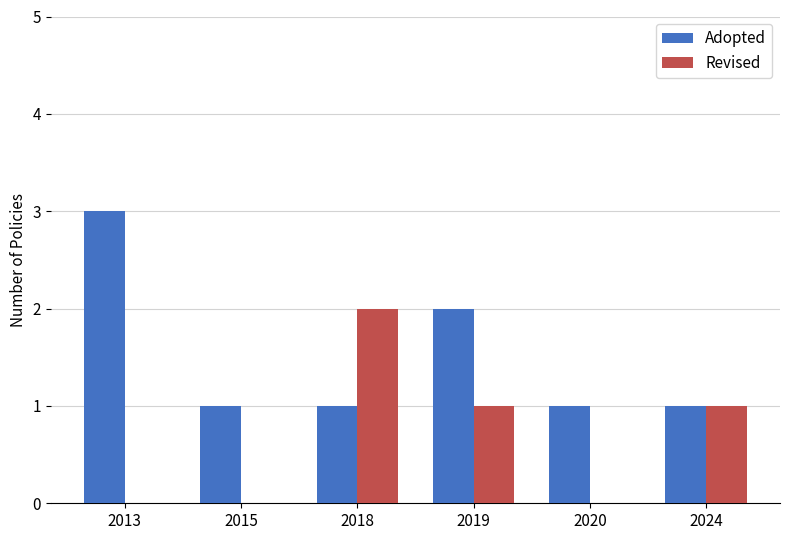

What is the approximate value of Adopted at 2013?

3